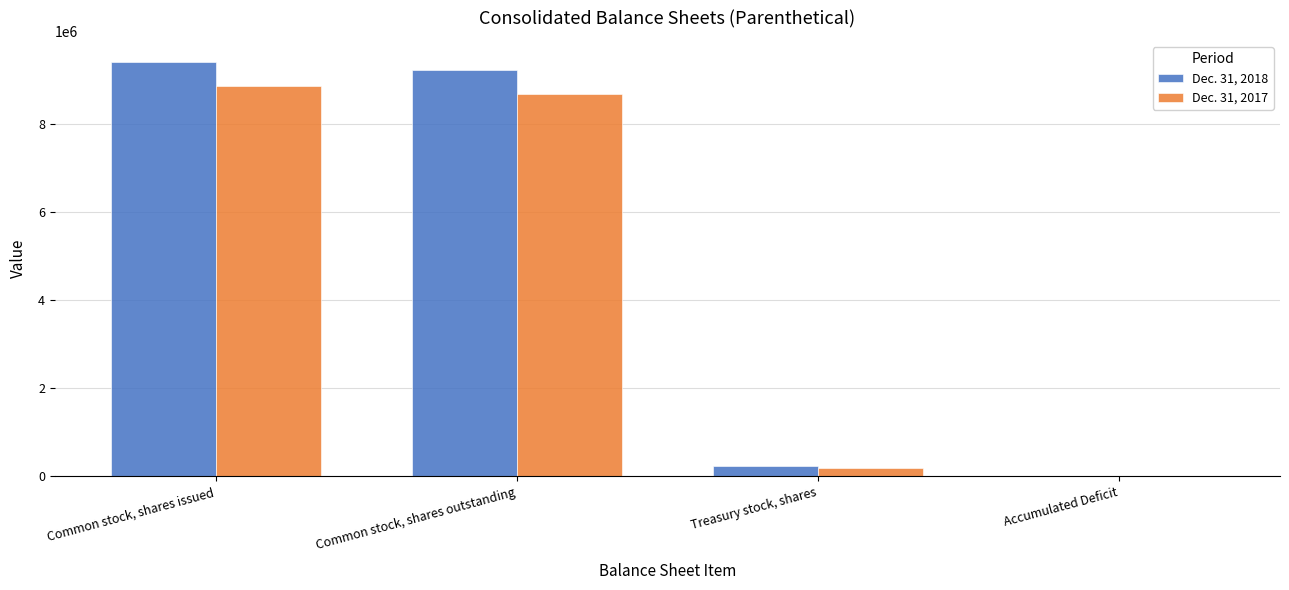

Is the value of Dec. 31, 2018 at Common stock, shares outstanding greater than the value of Dec. 31, 2017 at Common stock, shares outstanding?

Yes